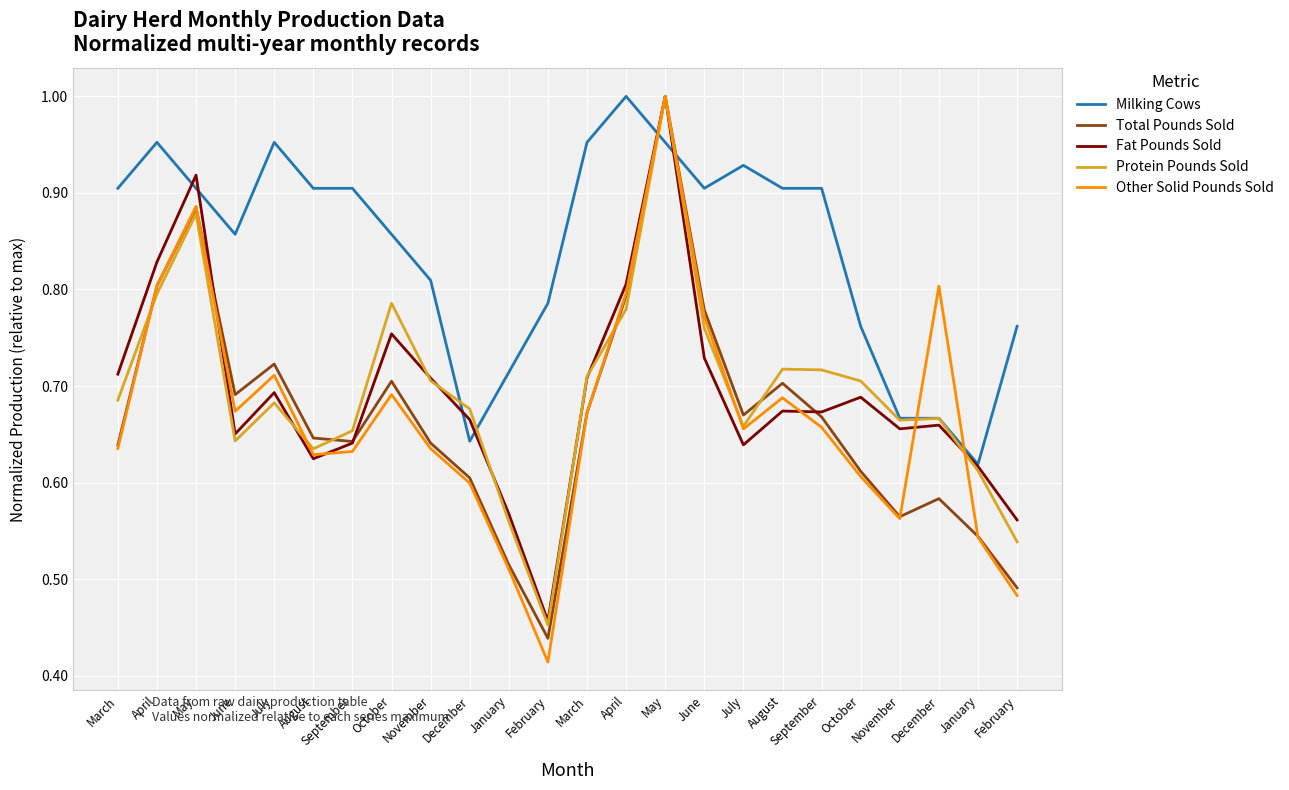

The value of Total Pounds Sold at September is 0.9. True or false?

False